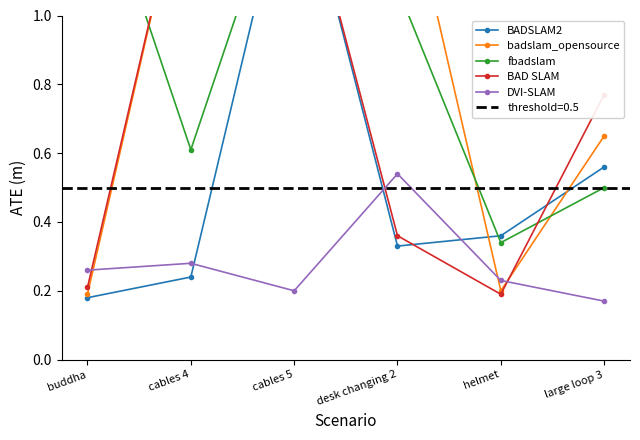

What is the smallest value displayed?

0.2